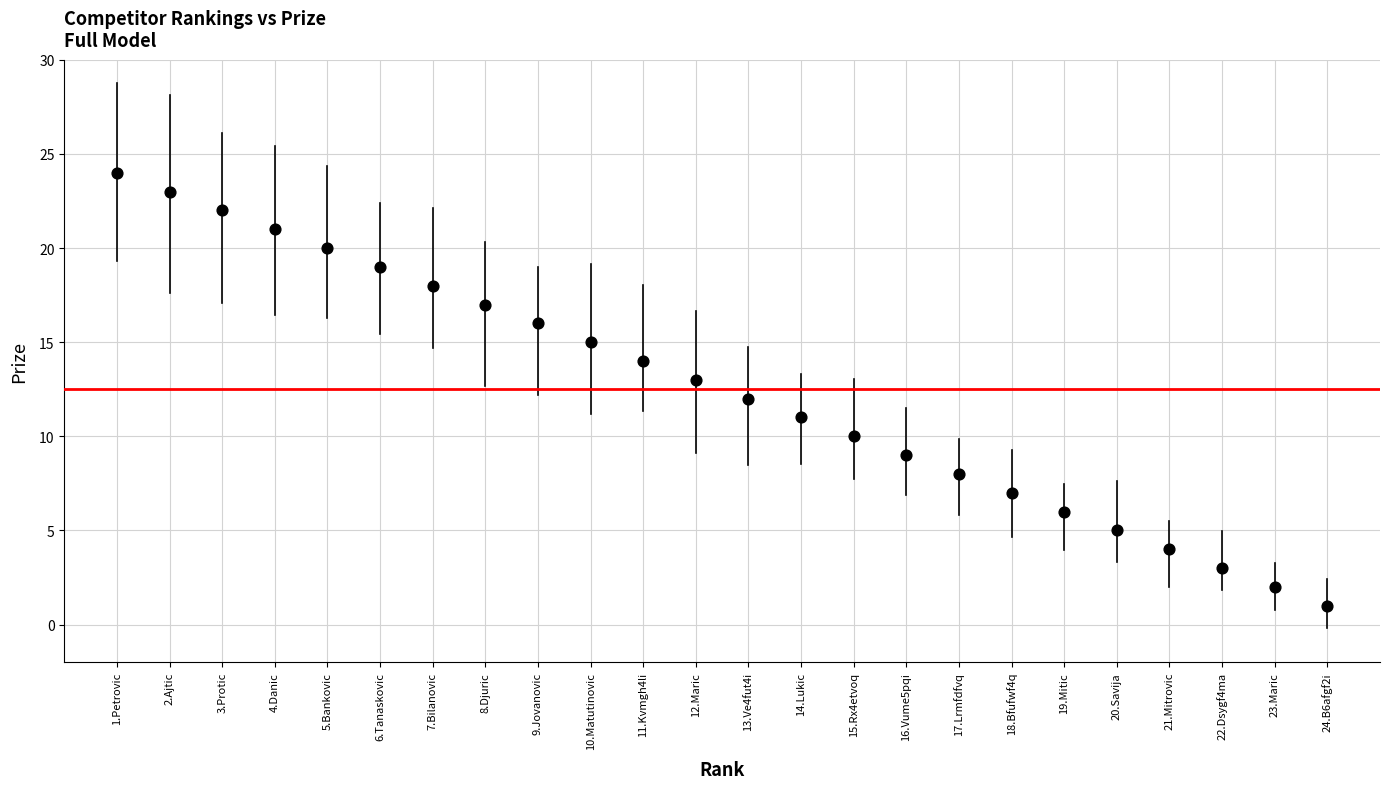

What is the range of X values (max minus min)?

23